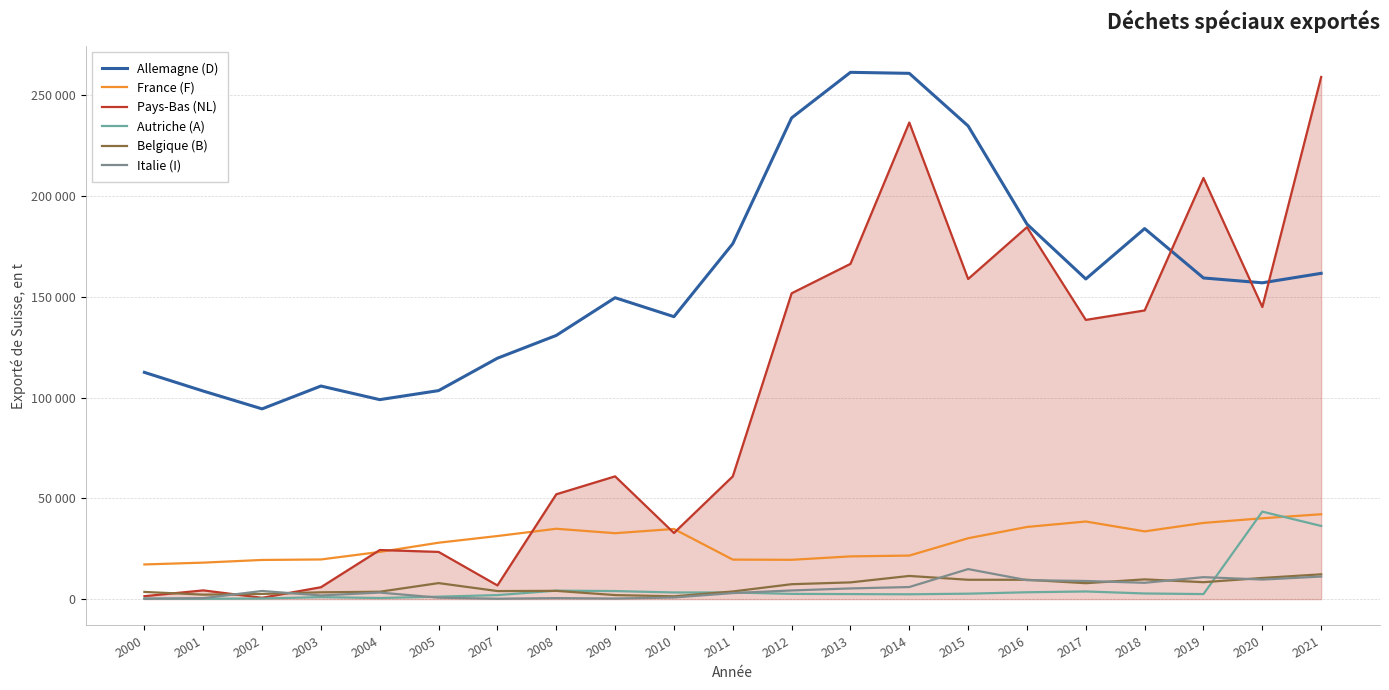

Rank the series by their maximum value, from lowest to highest.

Belgique (B), Italie (I), France (F), Autriche (A), Pays-Bas (NL), Allemagne (D)